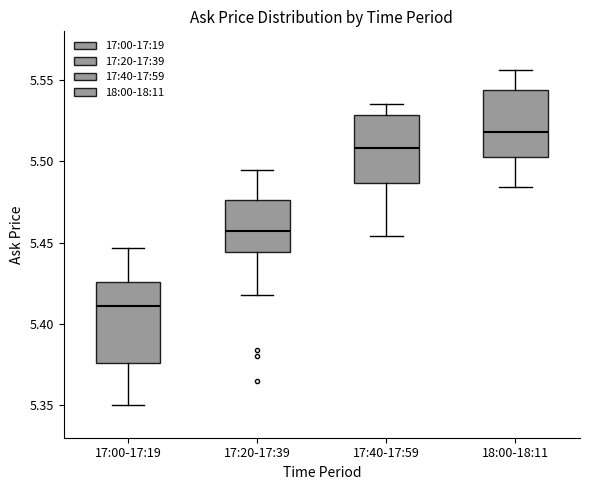

Where does the lower whisker of the box for 17:00-17:19 end on the y-axis? The values are not printed on the chart, so give them approximately, as read against the axis.

5.350